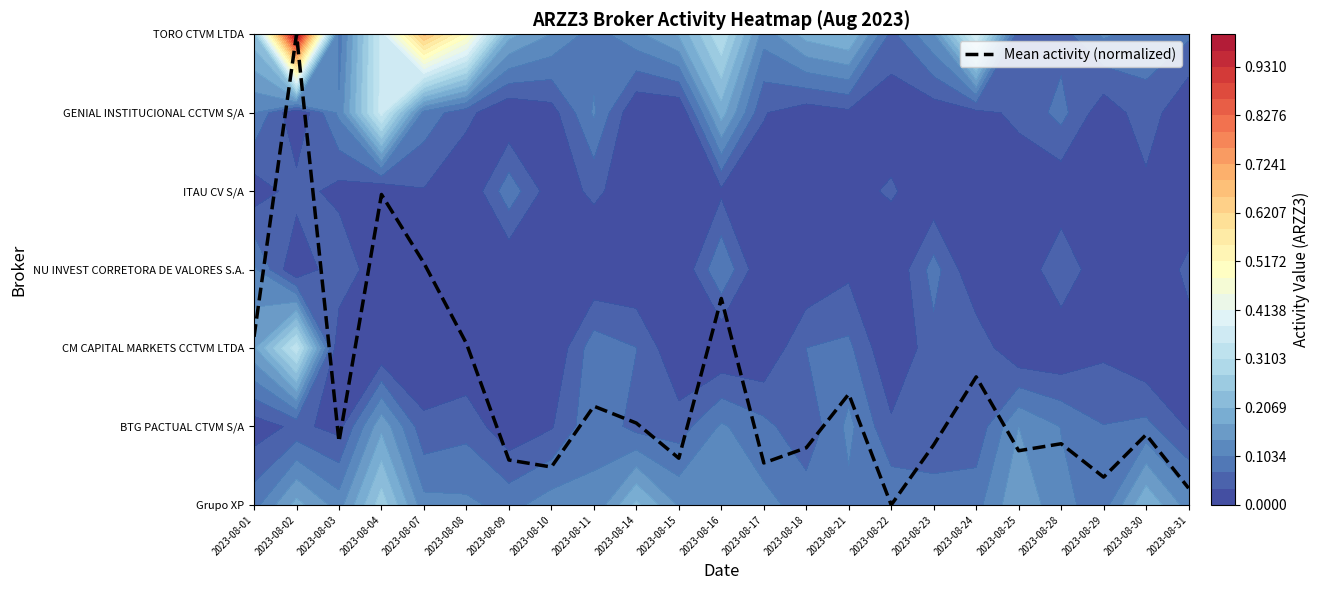

Between 2023-08-25 and 2023-08-22, which is larger?

2023-08-25